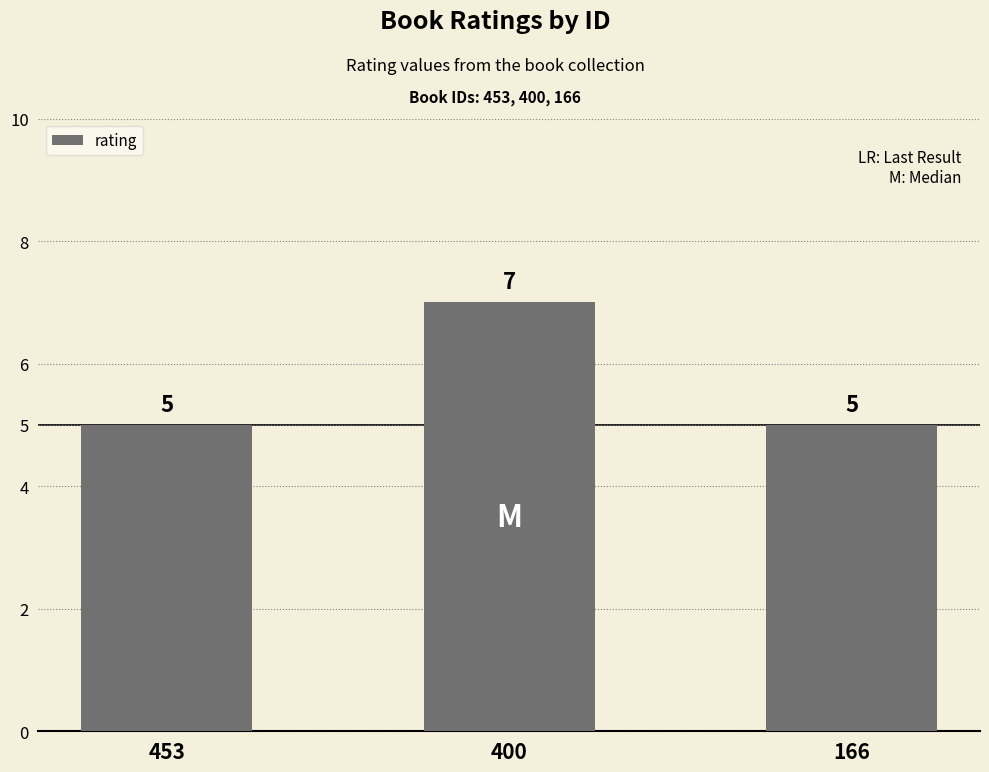

What is the minimum value shown in the chart?

5